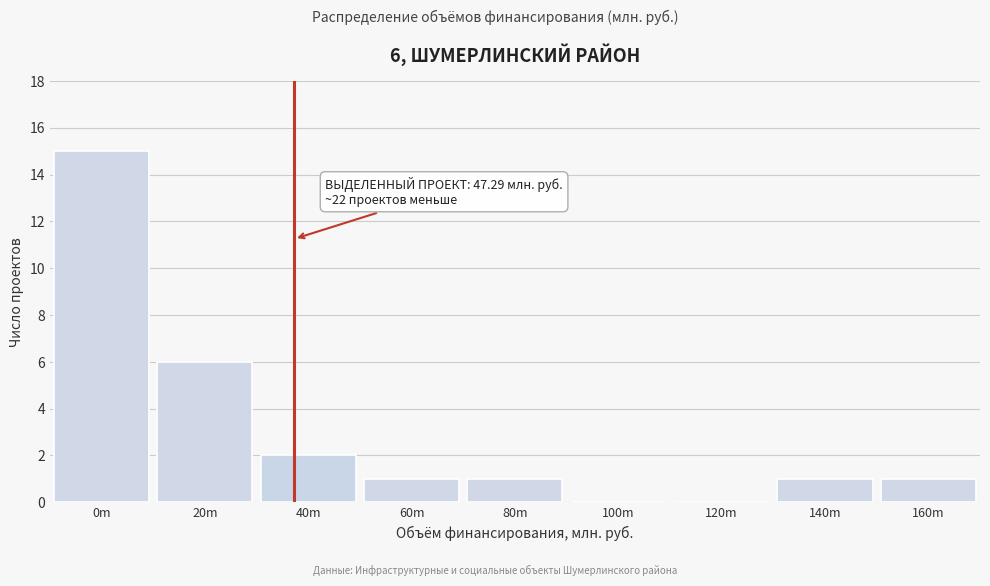

Reading left to right, transcribe all the data shown in this chart.

0m=15	20m=6	40m=2	60m=1	80m=1	100m=0	120m=0	140m=1	160m=1